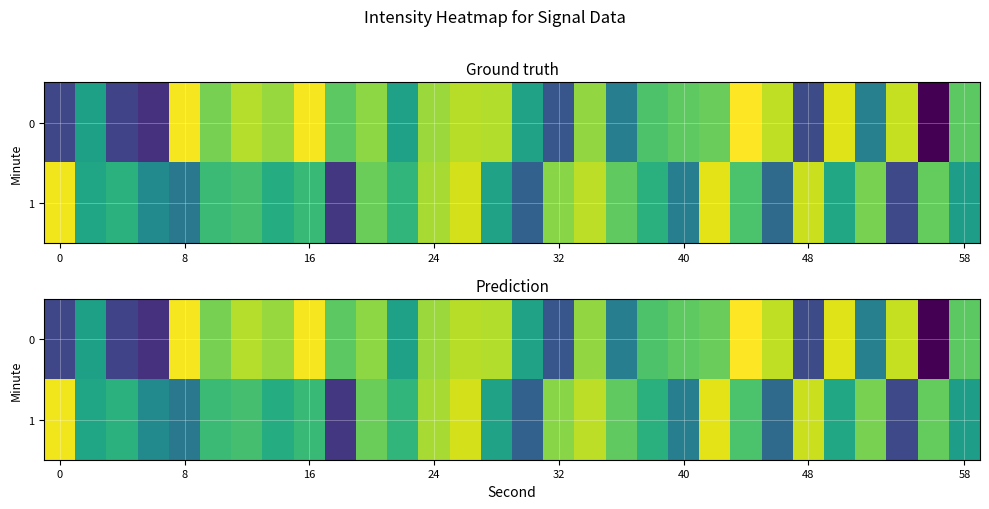

What is the difference between the maximum and minimum values in the 0 series?

23.1